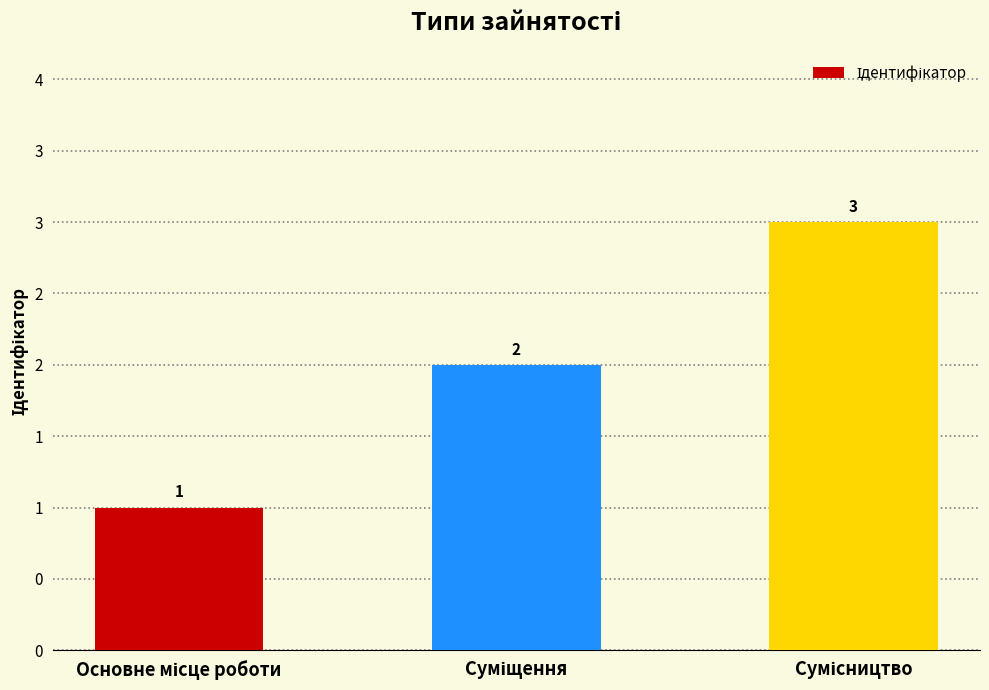

Read the value at Основне місце роботи.

1